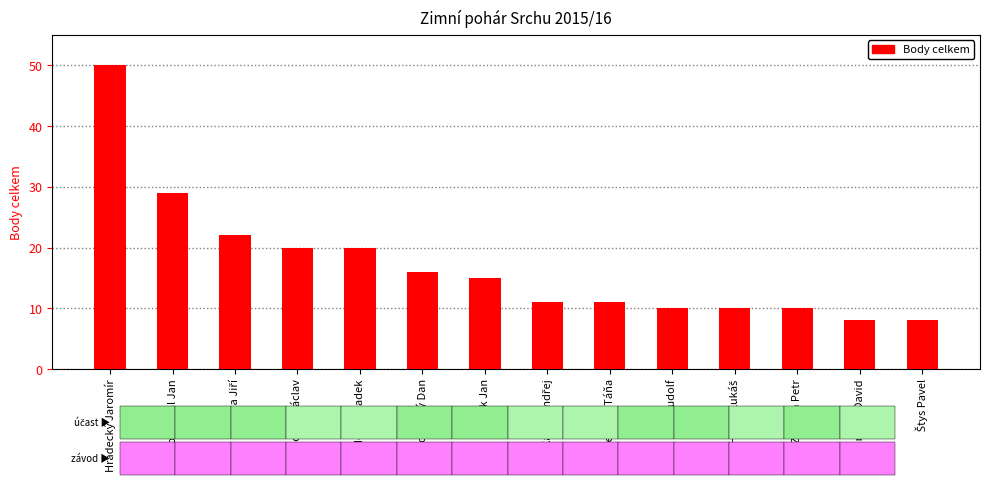

What is the average value?

17